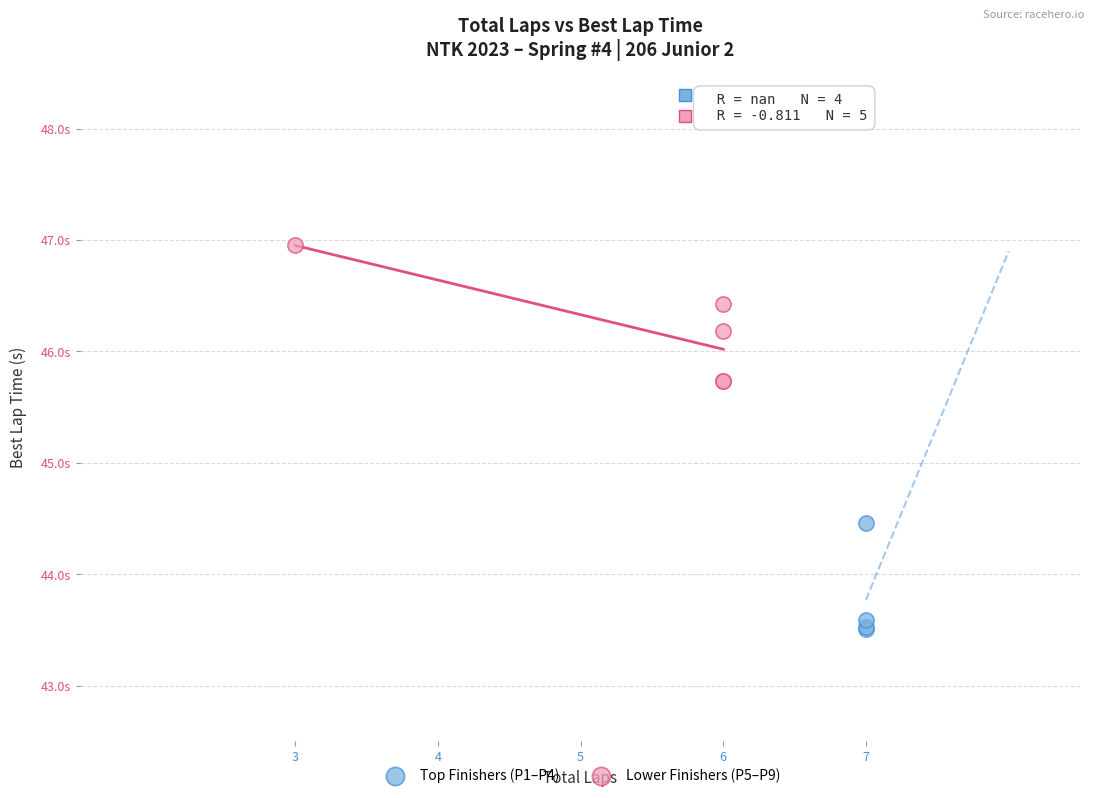

Which series contains the highest Y value?

Lower Finishers (P5–P9)